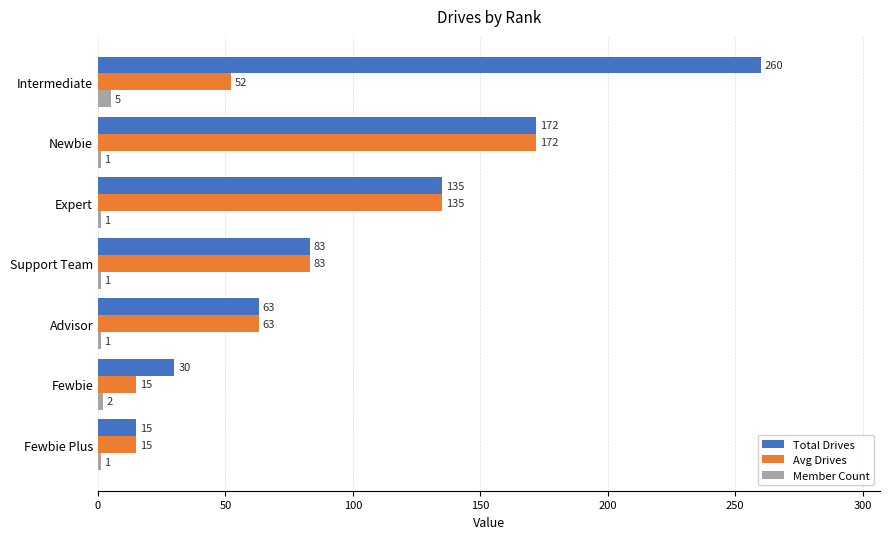

Where is Member Count nearest to the value 3?

Fewbie